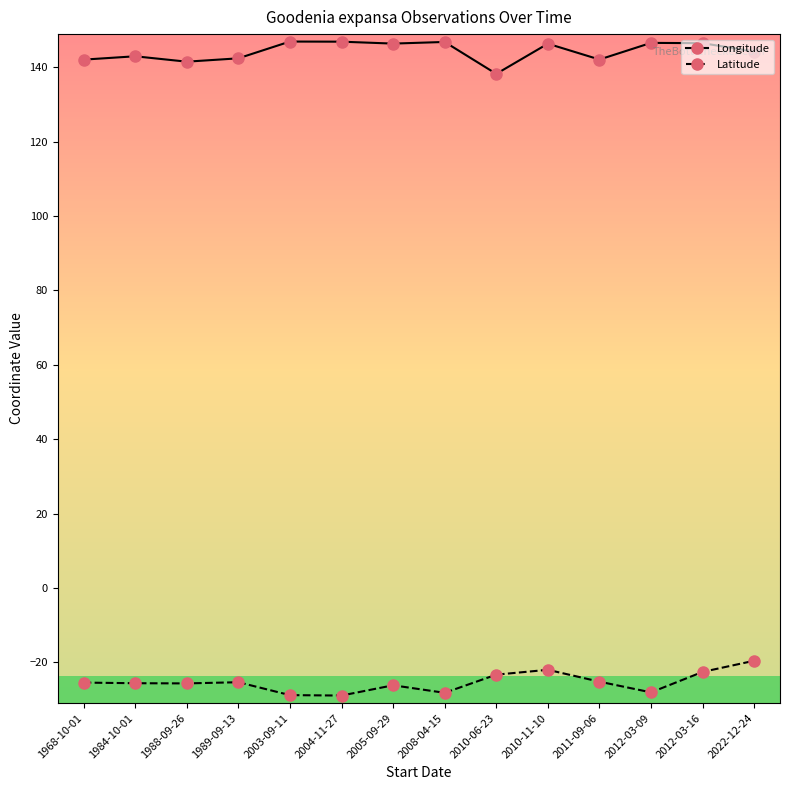

Is this an area chart (filled region under the line)?

No